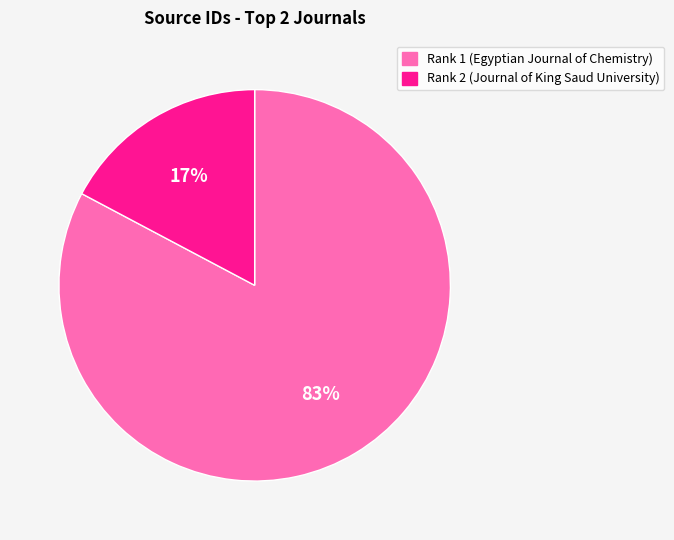

The Rank 2 (Journal of King Saud University) slice represents 17% of the pie. True or false?

True